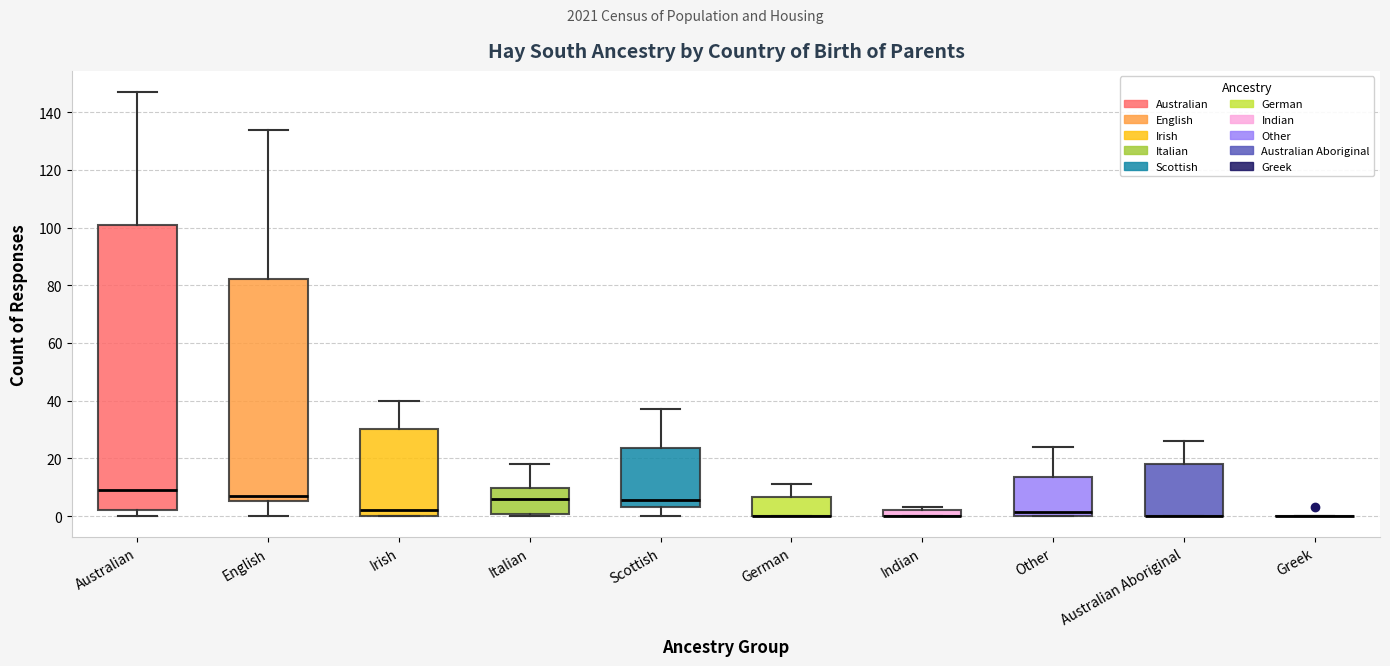

Comparing the boxes themselves (not the whiskers), which one is the tallest?

Australian